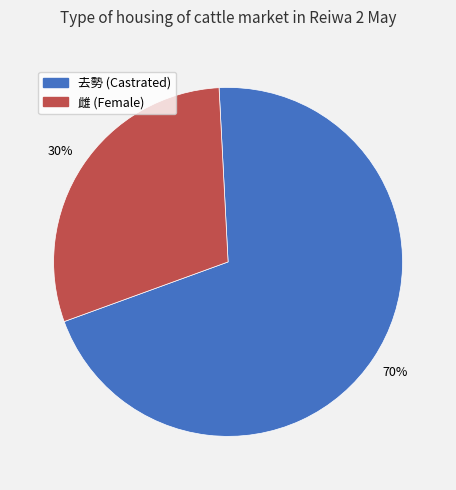

Combined, do 雌 and 去勢 account for over 50%?

Yes